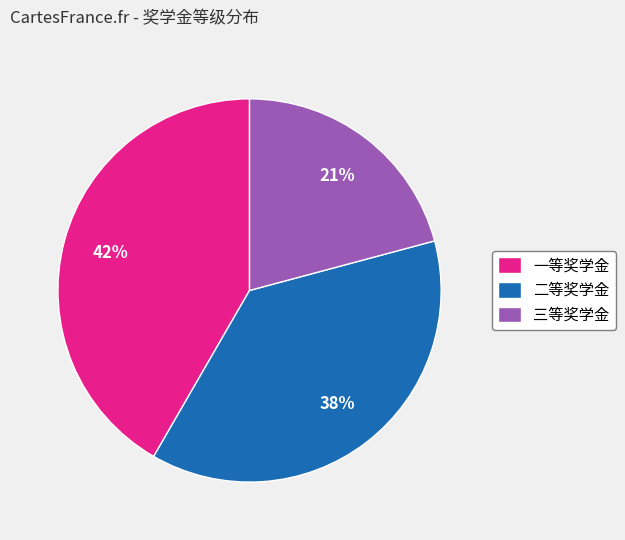

Combined, do 一等奖学金 and 二等奖学金 account for over 50%?

Yes